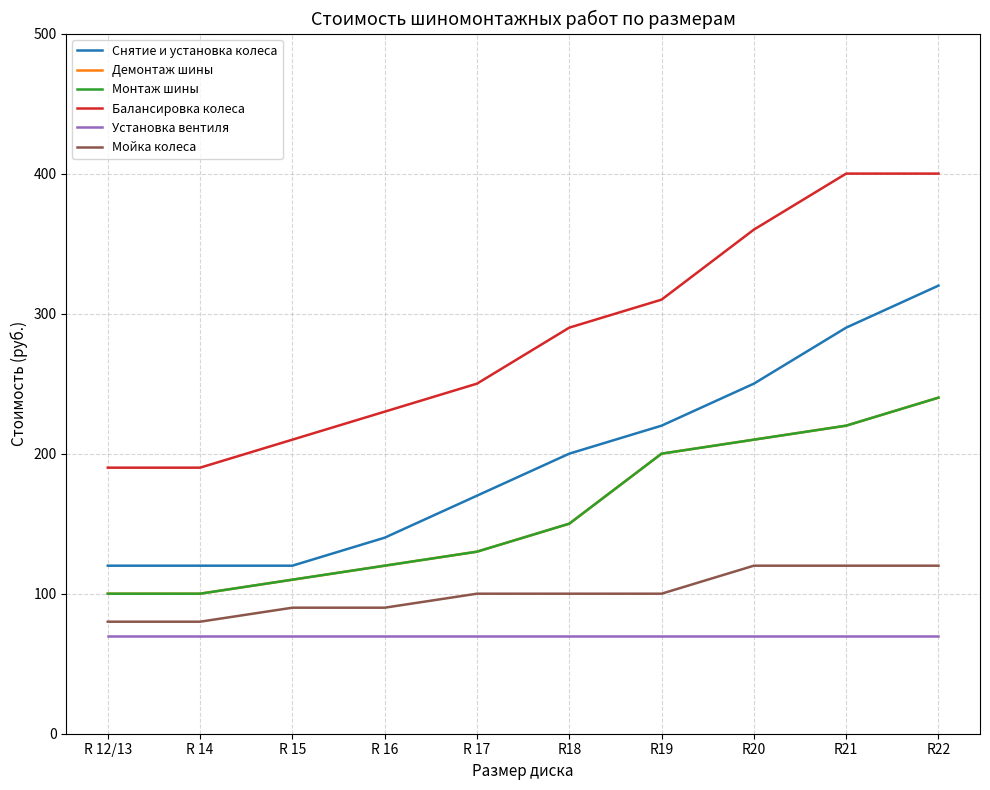

At which category does the chart reach its minimum across all series?

R 12/13